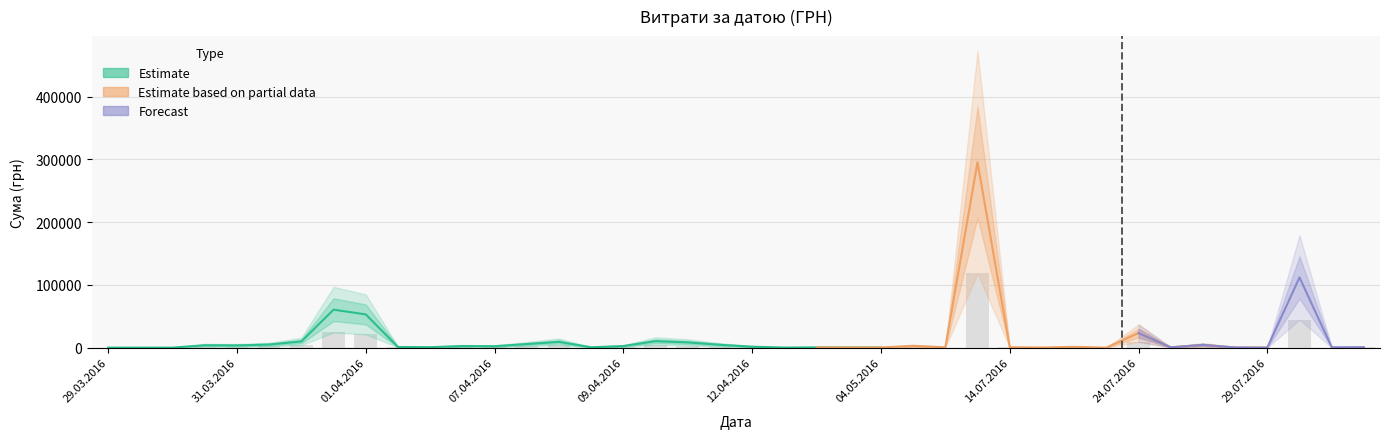

What is the average value?

15774.4